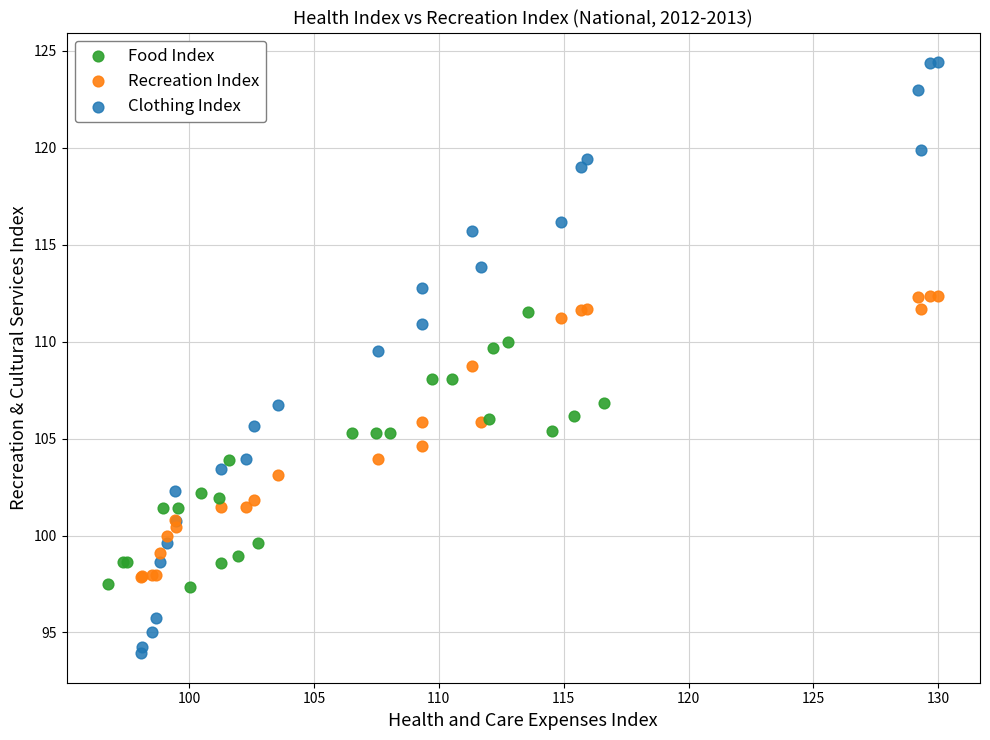

Which series contains the lowest Y value?

Clothing Index